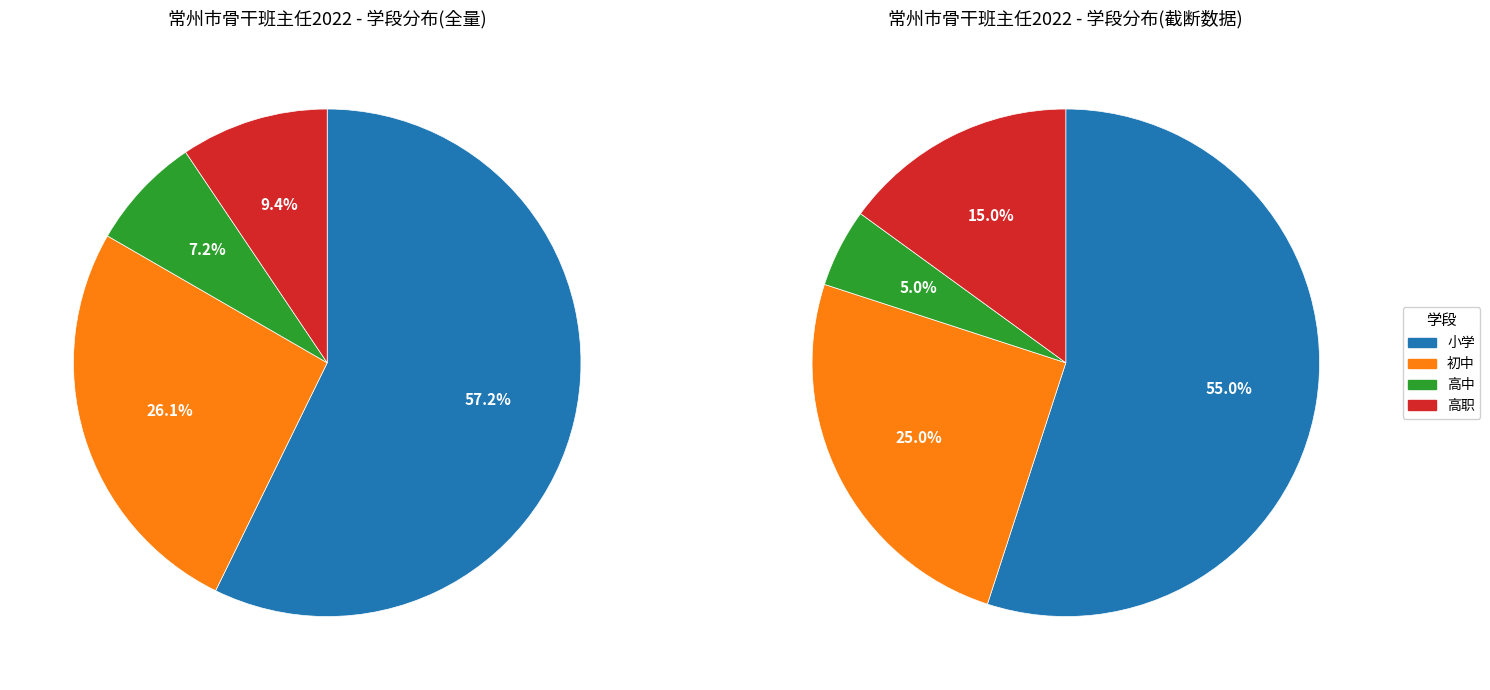

Is it true that 小学 is 70% of the pie?

False